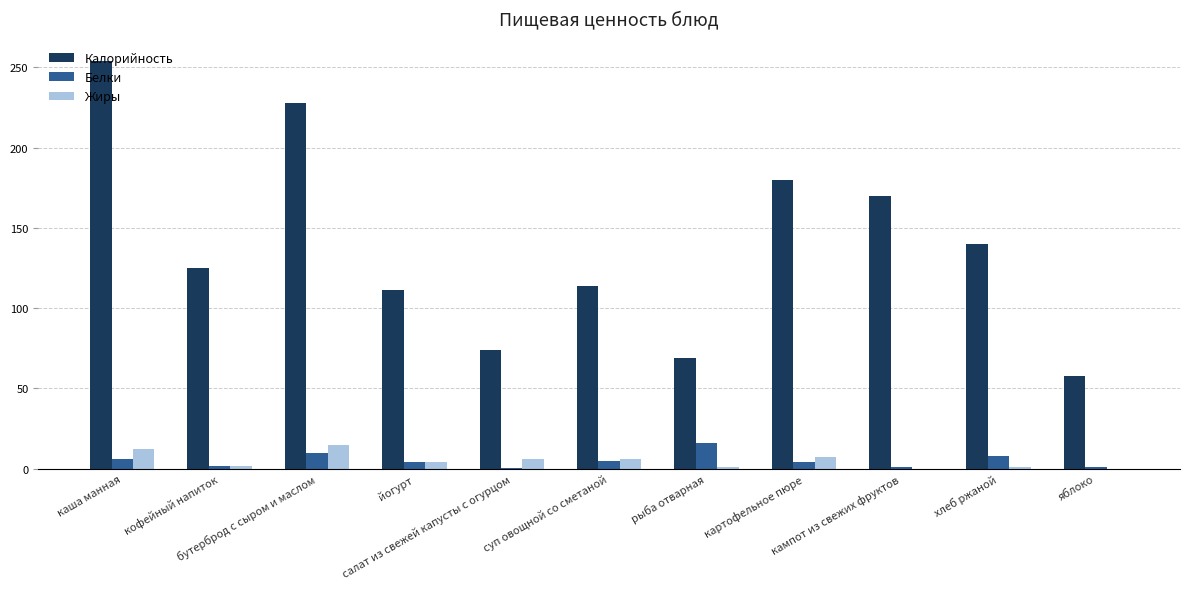

Between каша манная and кофейный напиток, which series saw the biggest shift?

Калорийность